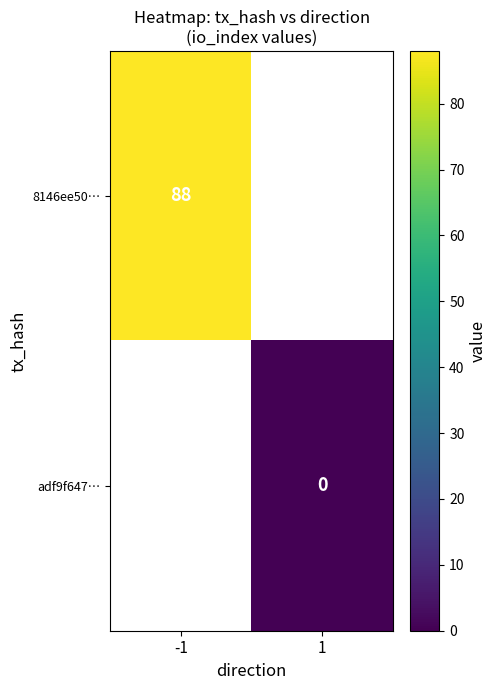

True or false: 8146ee50… has a value of 88 at -1.

True